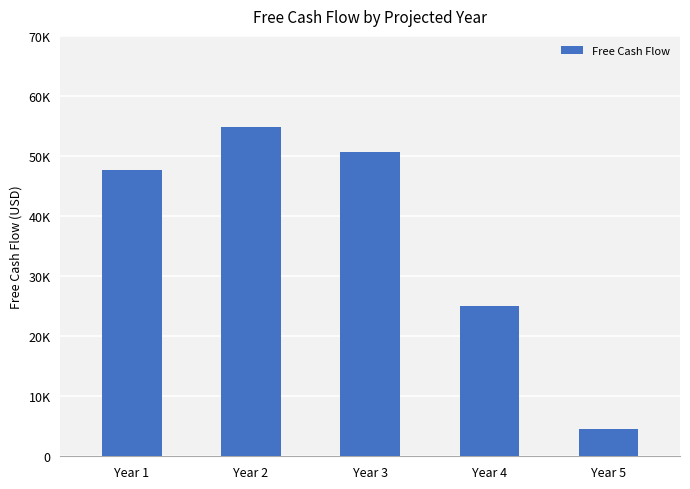

What is the sum of the values at Year 3 and Year 4?

75621.4